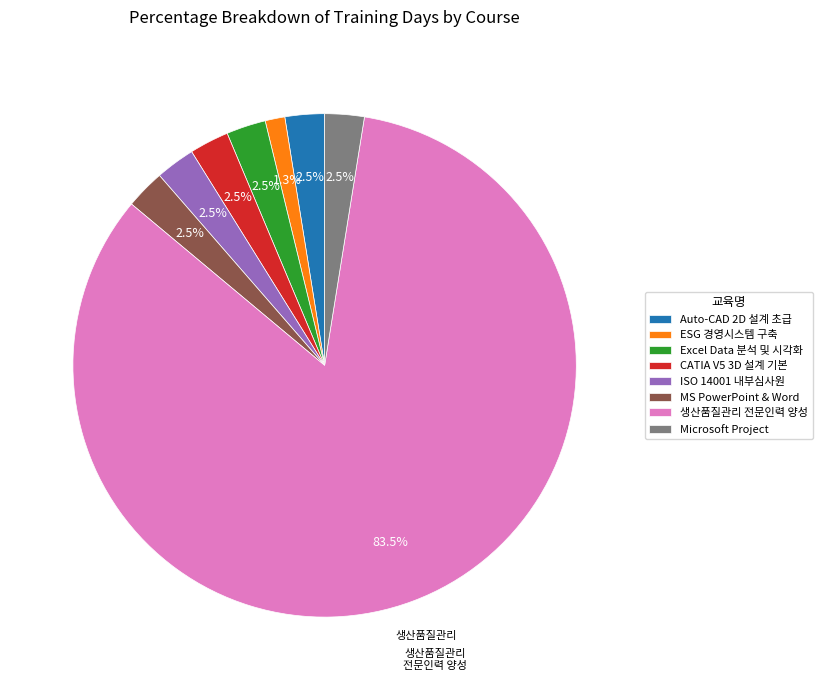

What is the smallest slice in the pie chart?

ESG 경영시스템 구축